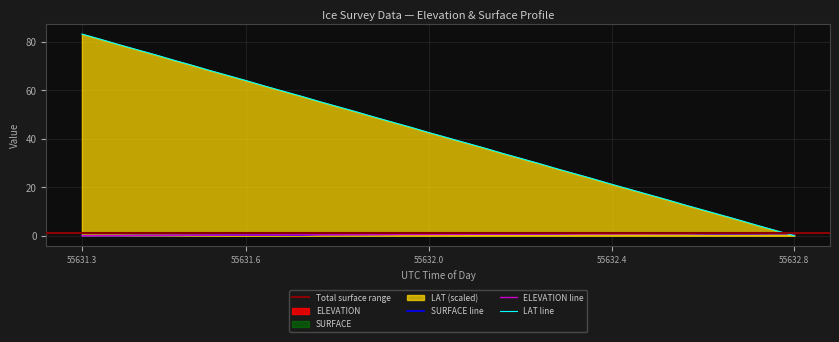

Is it true that SURFACE line equals 0.0 at 55631.3?

True